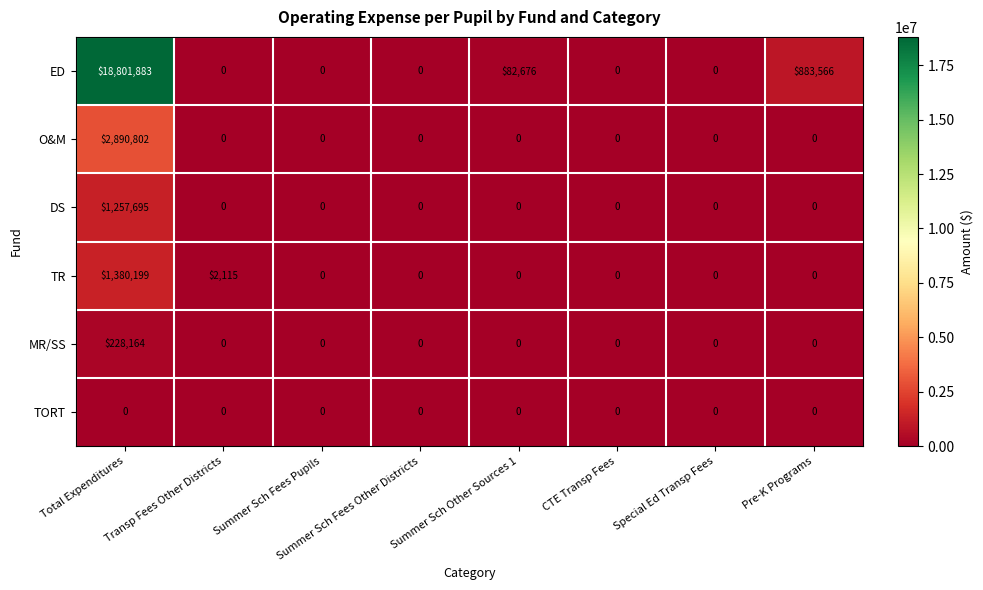

How many values in the MR/SS series exceed 0?

1